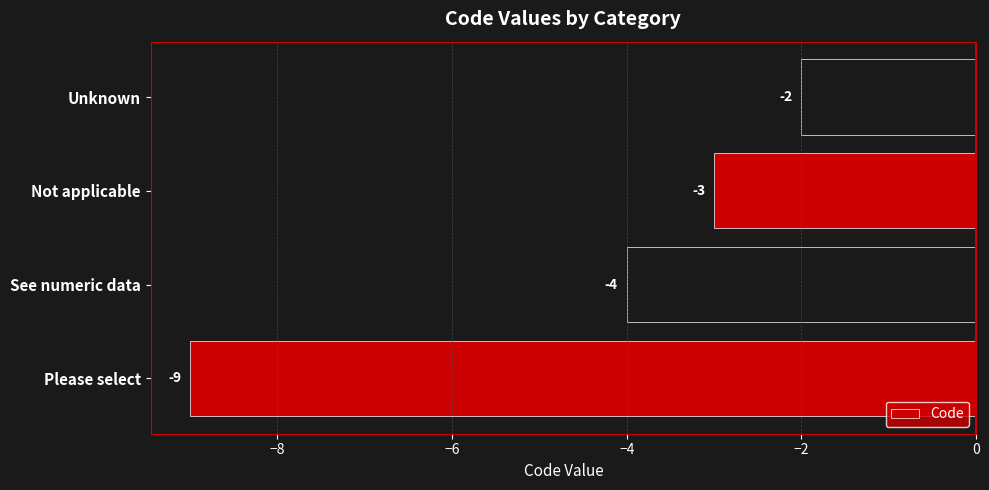

What is the difference between the second highest and minimum values?

6